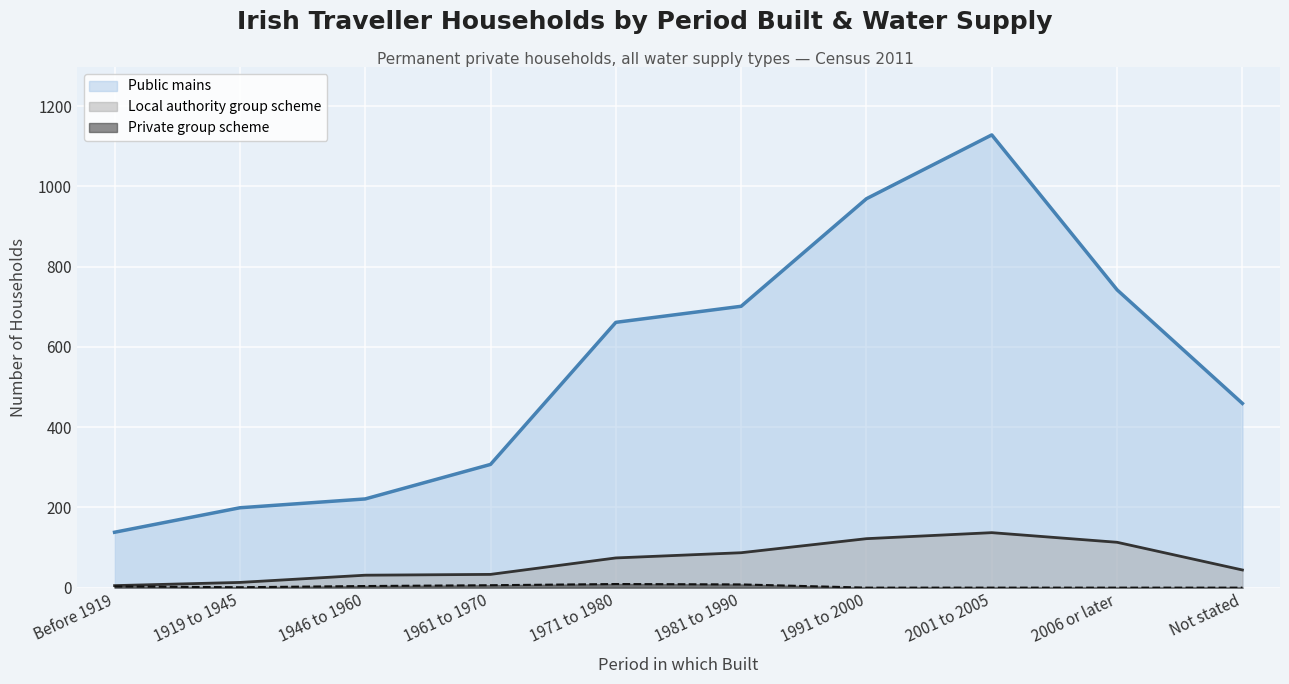

What are all the series names shown in the legend?

Public mains, Local authority group scheme, Private group scheme